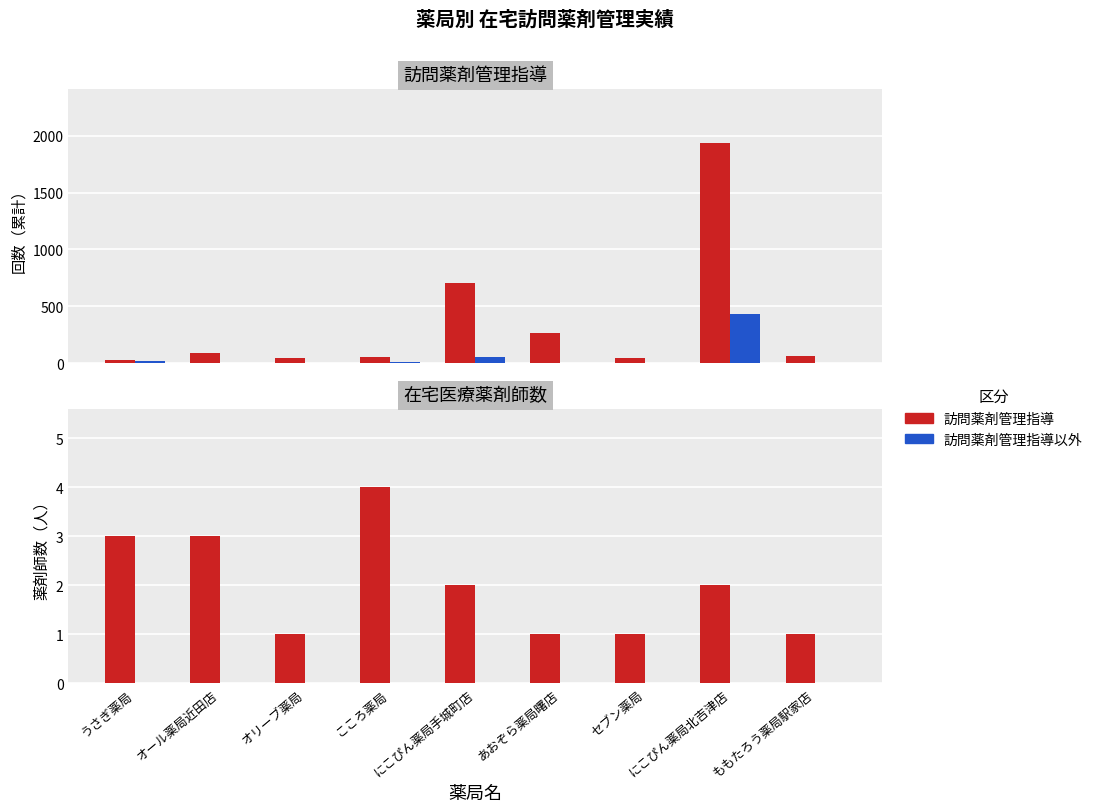

Reading right to left, extract all data points from this chart.

訪問薬剤管理指導: 62	1932	47	260	700	51	48	84	30
訪問薬剤管理指導以外: 0	428	0	0	50	12	0	0	16
在宅薬剤師数: 1	2	1	1	2	4	1	3	3